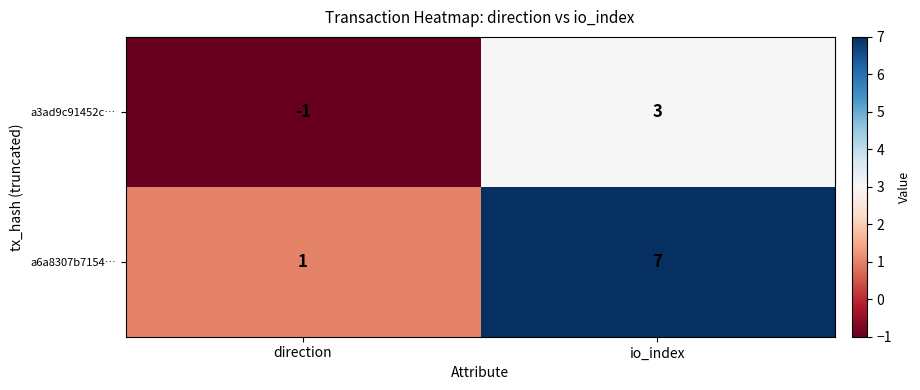

The value of a3ad9c91452c… at direction is -2. True or false?

False